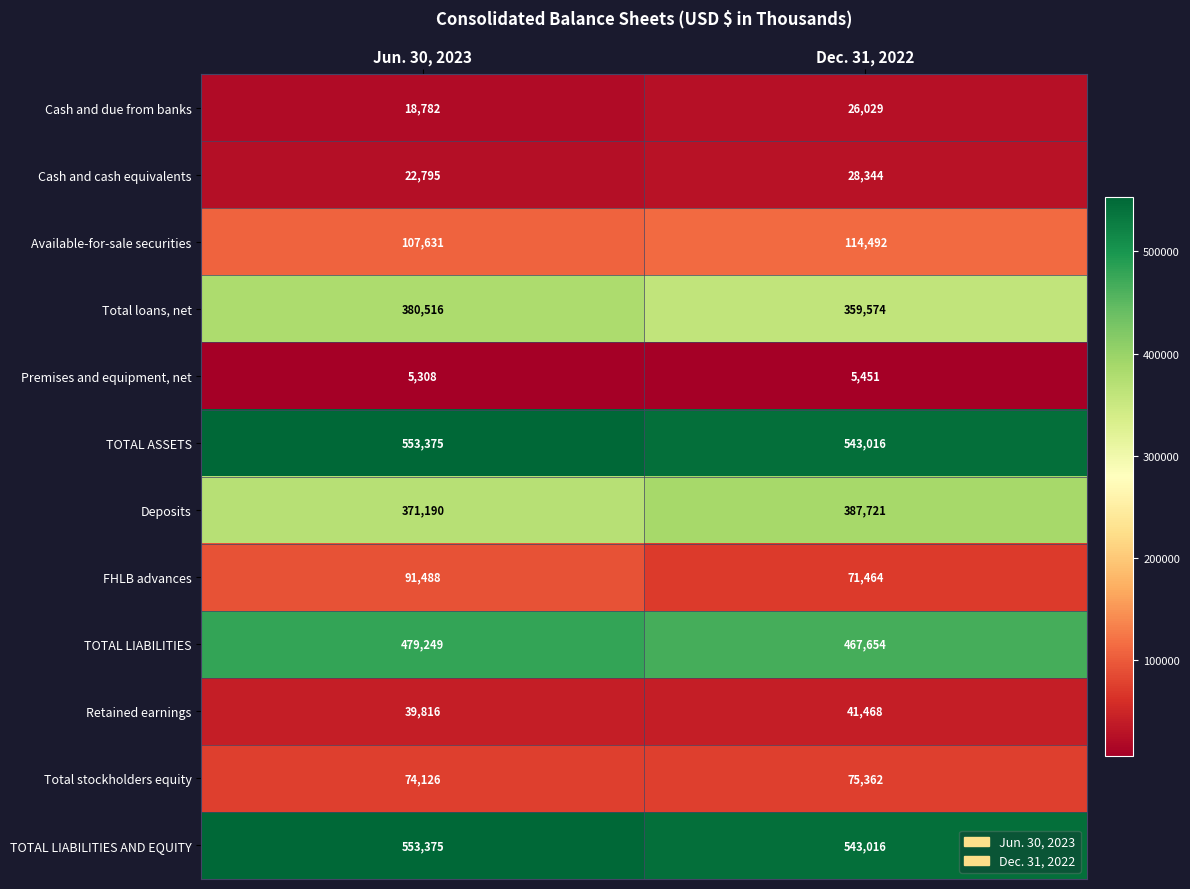

What is the difference between the highest and lowest values at Jun. 30, 2023?

548067